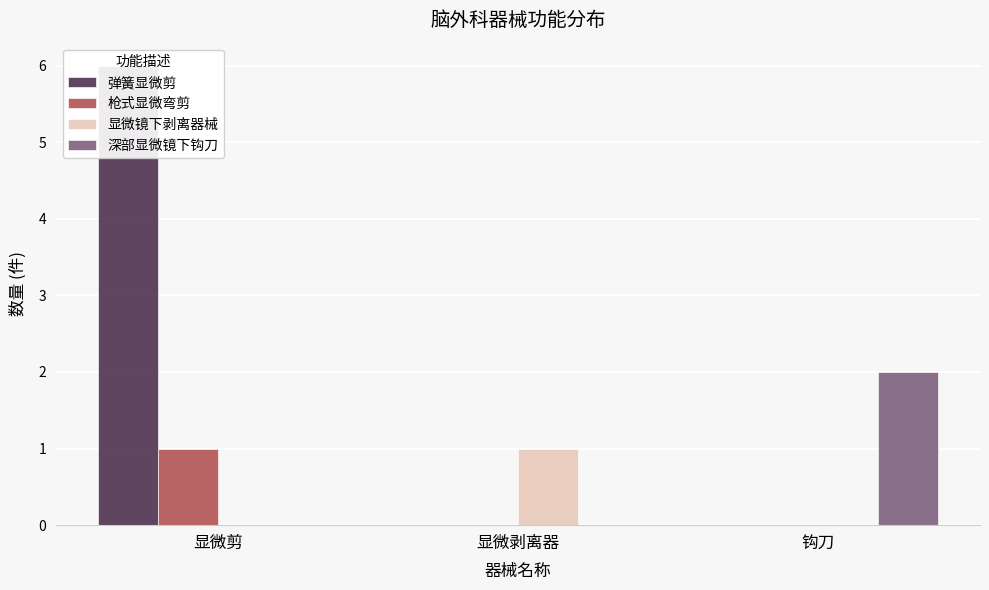

Count the 弹簧显微剪 values in the range 0 to 6.

3